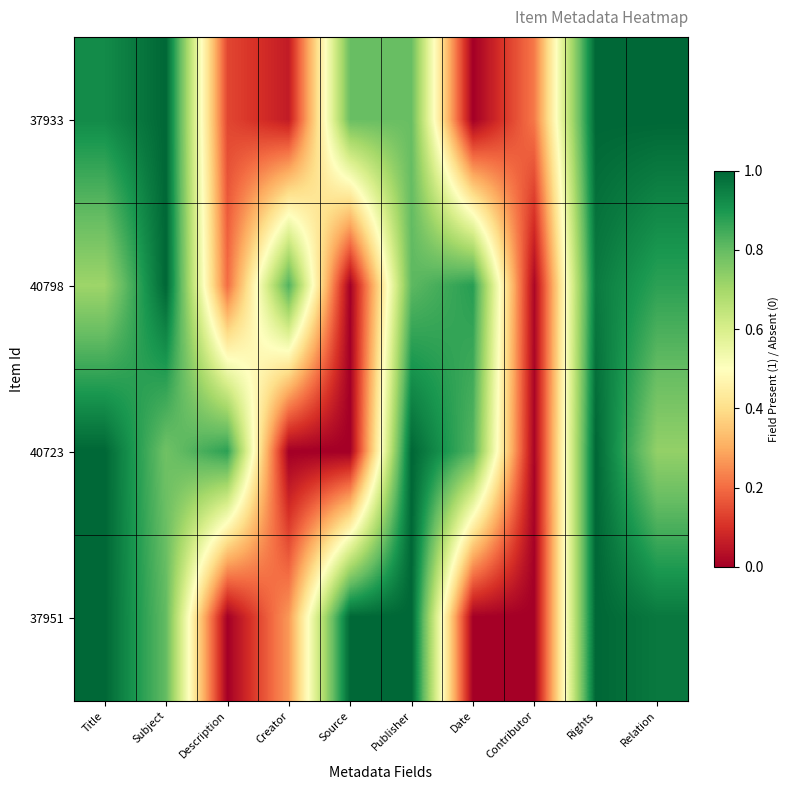

What is the total value across all series at Description?

1.2